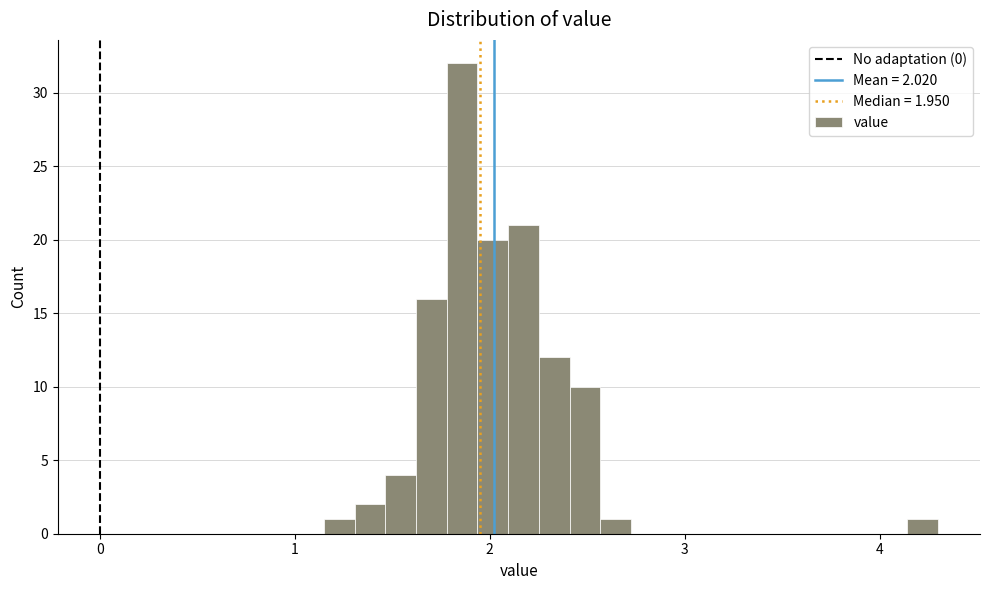

Around what value on the x-axis is the tallest bar? Give the approximate position of its centre, as read against the axis.

1.9